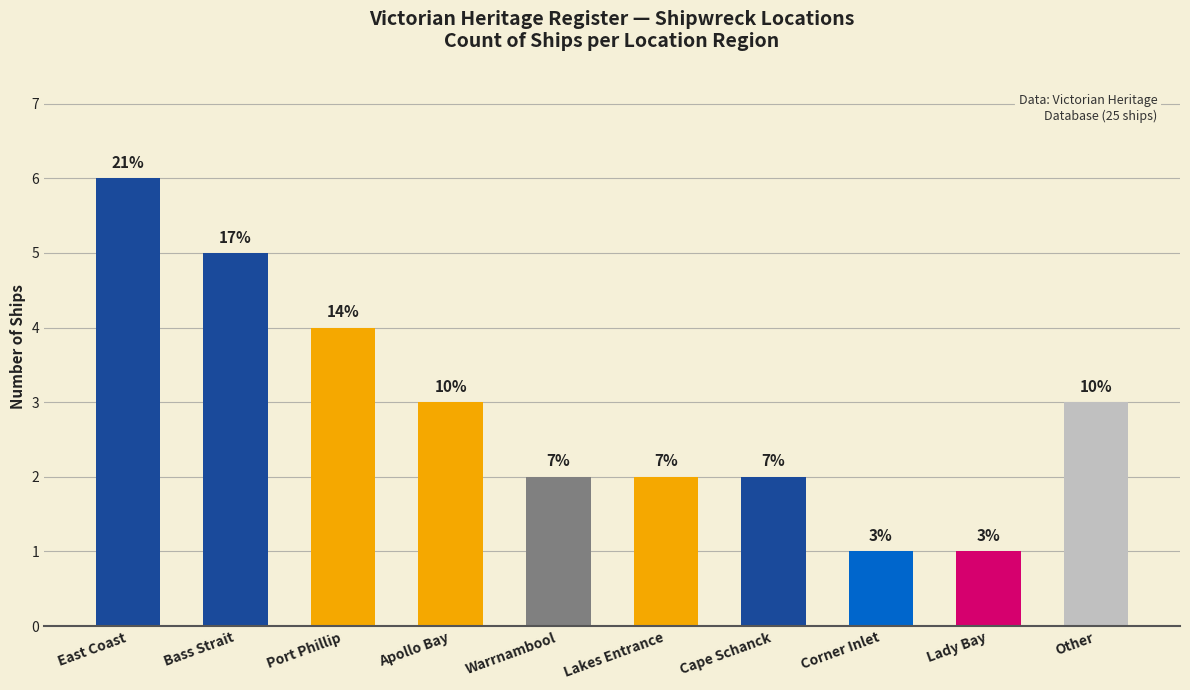

Read the value at Bass Strait.

5